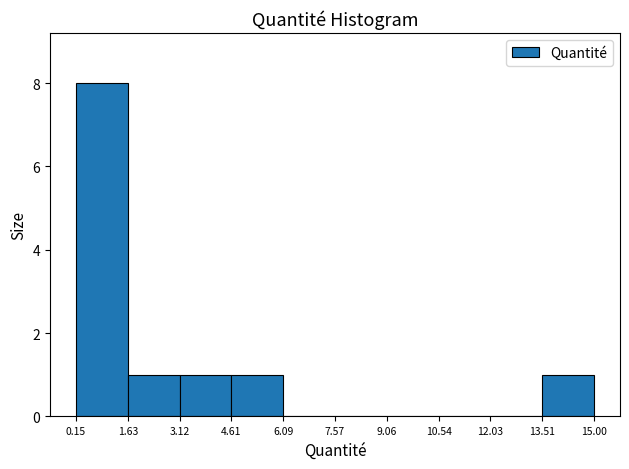

Reading left to right, transcribe this chart: for each bar, give the range it covers on the x-axis and its height. The values are not printed on the chart, so give them approximately, as read against the axis.

0.15 to 1.63: 8
1.63 to 3.12: 1
3.12 to 4.61: 1
4.61 to 6.09: 1
6.09 to 7.57: 0
7.57 to 9.06: 0
9.06 to 10.54: 0
10.54 to 12.03: 0
12.03 to 13.51: 0
13.51 to 15.00: 1